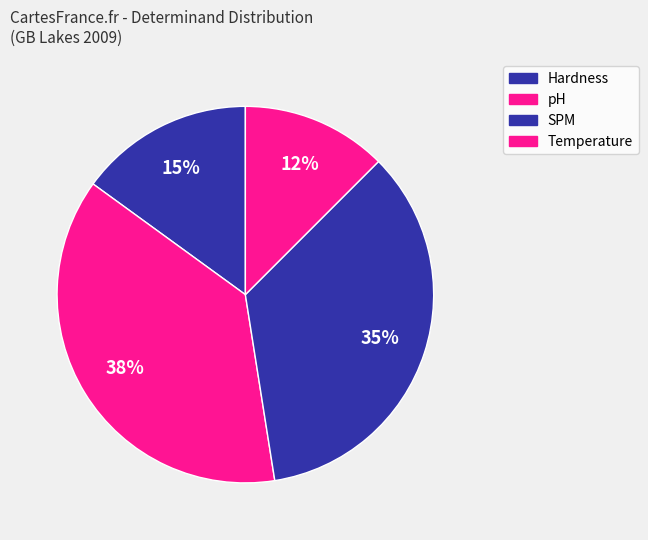

Does SPM represent more than half of the total?

No